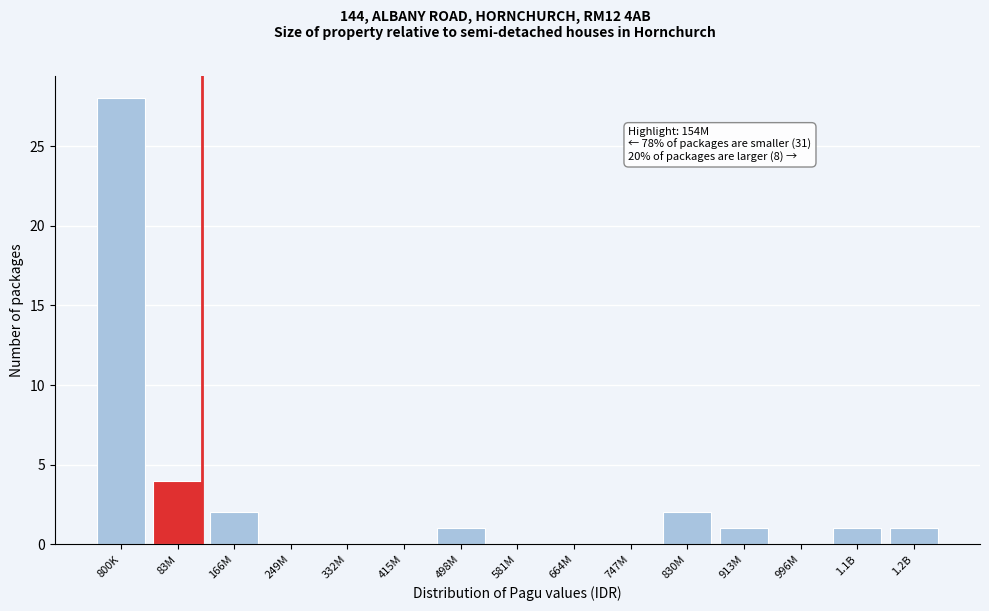

Reading left to right, extract all data points from this chart.

800K=28	83M=4	166M=2	249M=0	332M=0	415M=0	498M=1	581M=0	664M=0	747M=0	830M=2	913M=1	996M=0	1.1B=1	1.2B=1